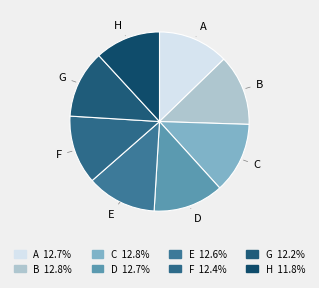

Does E account for over 50% of the chart?

No